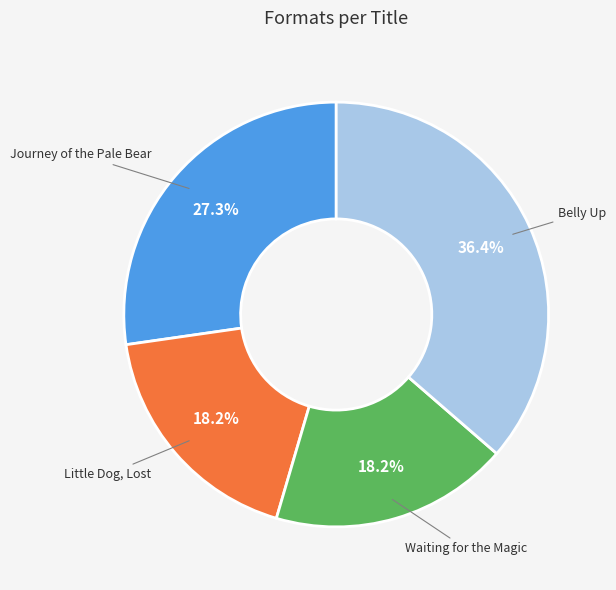

What portion of the pie excludes Little Dog, Lost?

81.8%